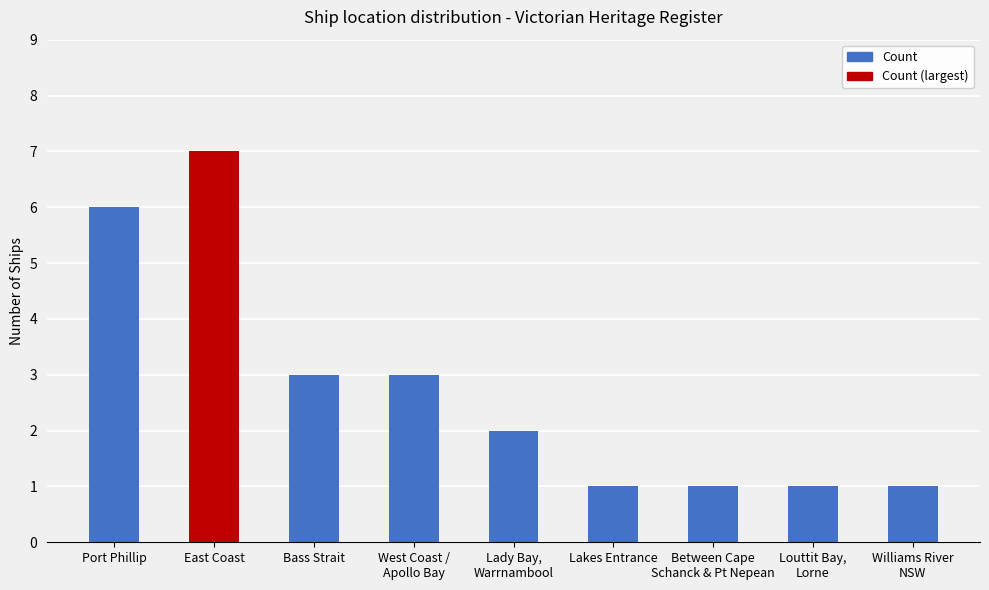

Reading right to left, list all the values displayed in this chart.

1	1	1	1	2	3	3	7	6